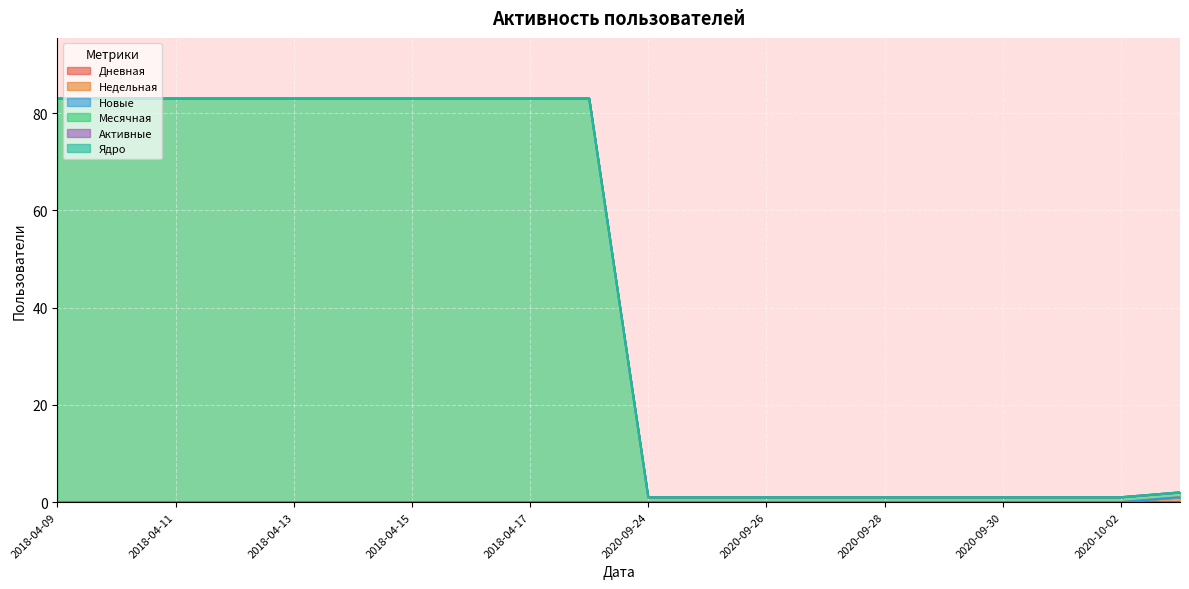

What is the label of the 12th point from the right?

2018-04-17